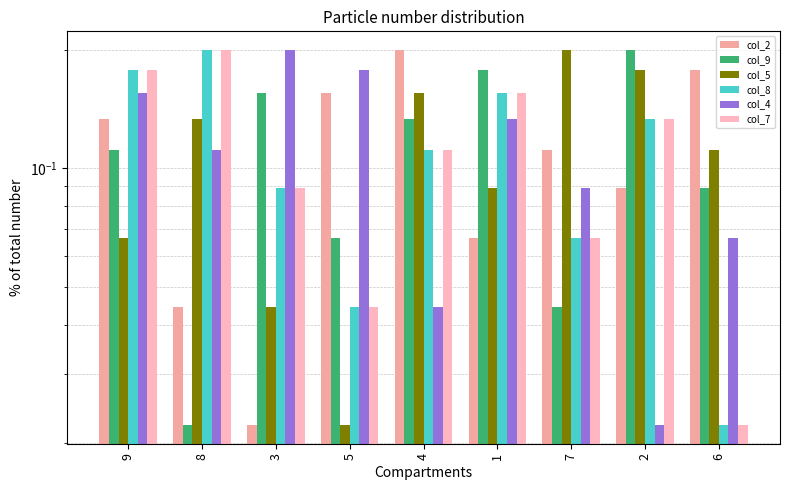

Which label corresponds to the smallest value in the chart?

3